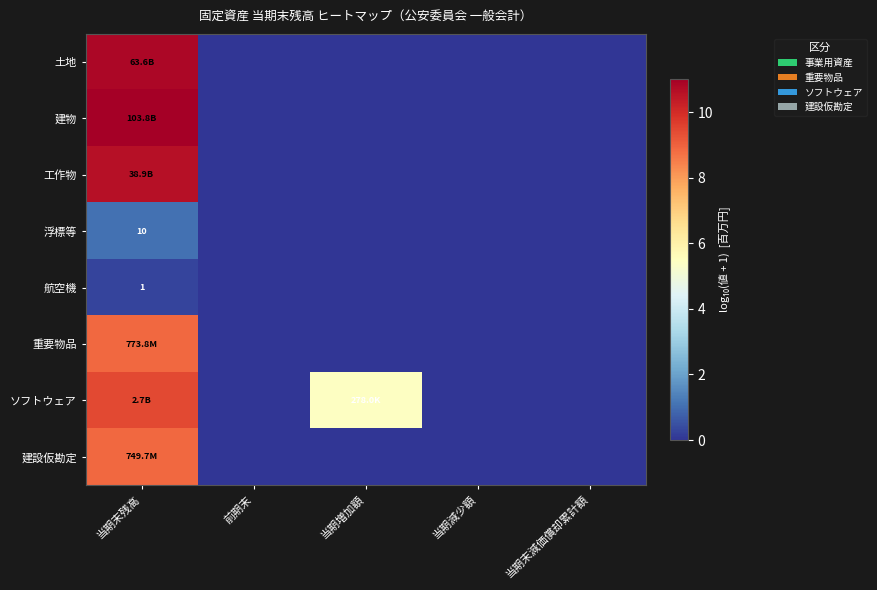

How many series are shown in this chart?

8